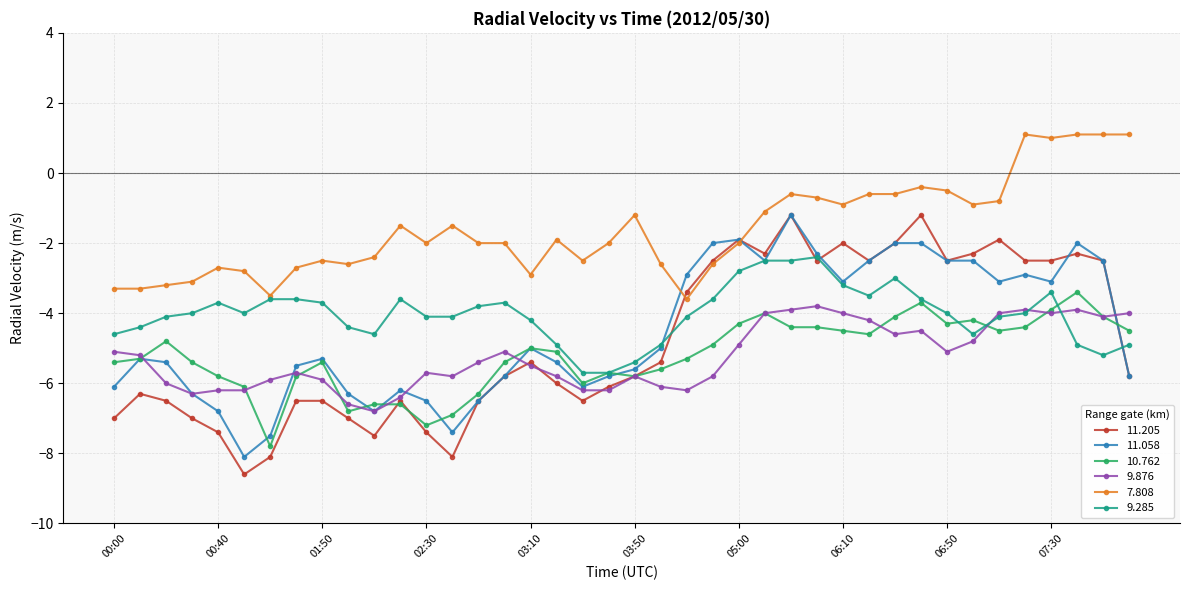

Which series has the largest total across all categories?

7.808